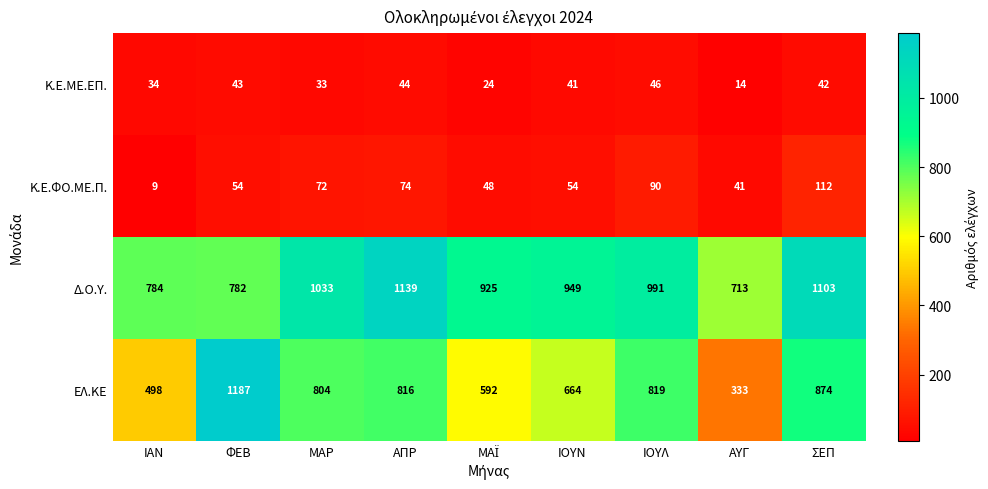

What is the greatest value displayed?

1187